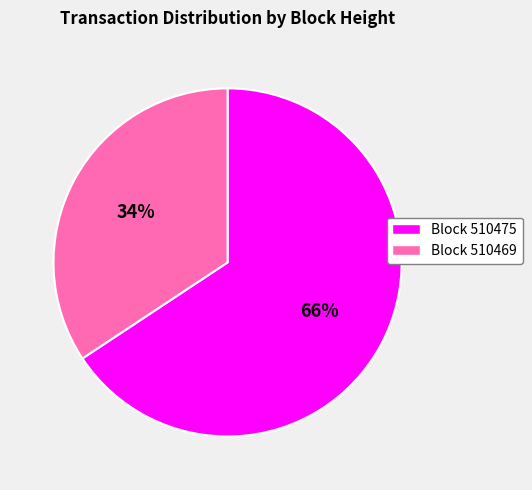

To the nearest percent, what is the average slice percentage?

50%